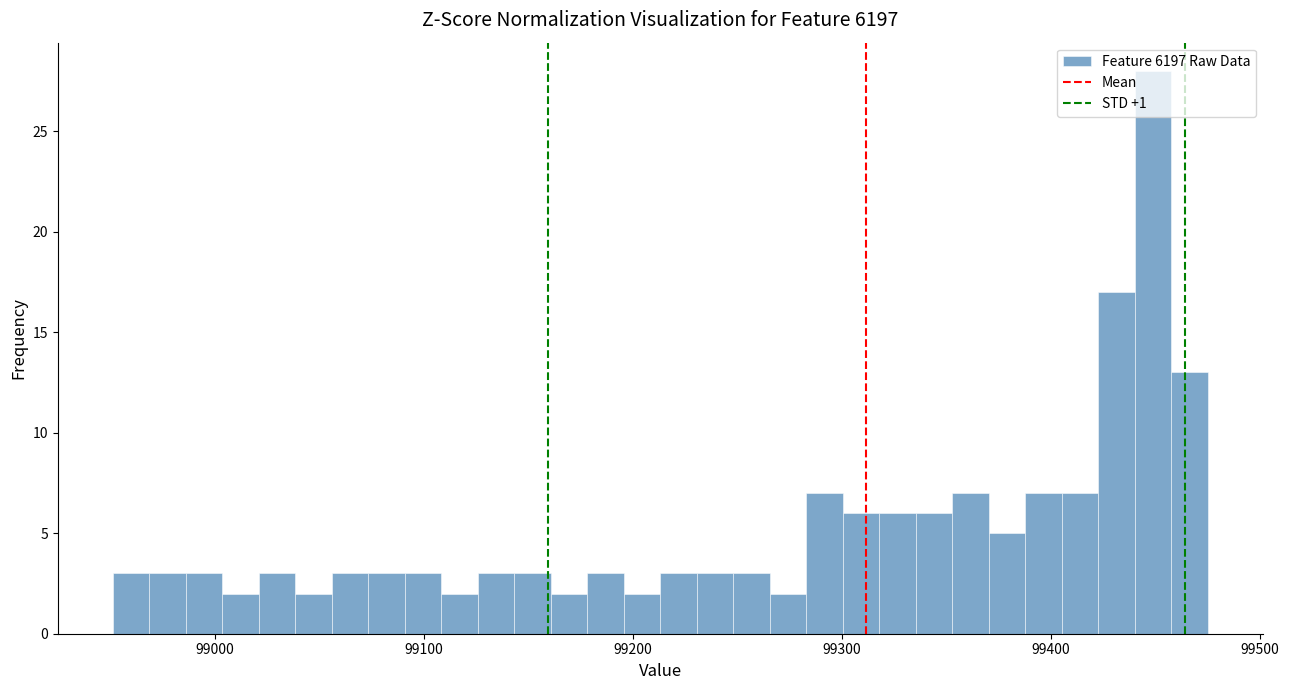

Around what value on the x-axis is the tallest bar? Give the approximate position of its centre, as read against the axis.

99450